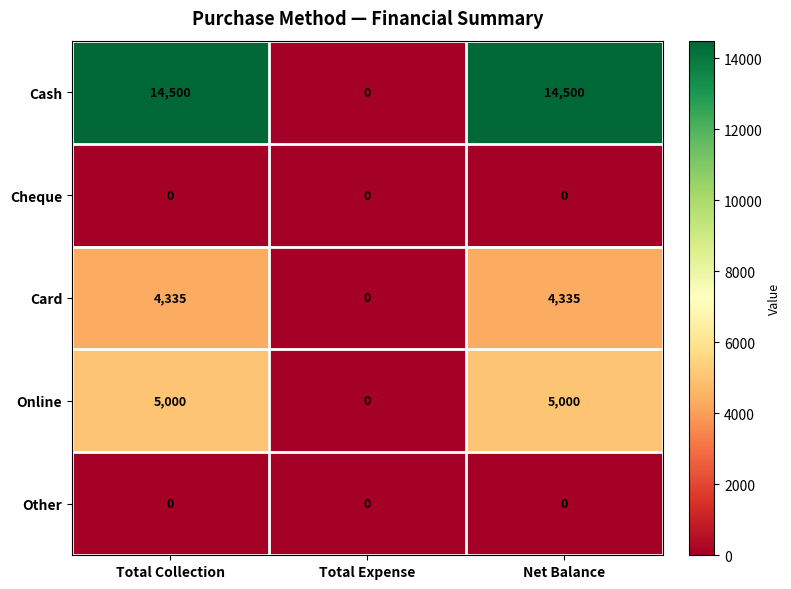

Reading left to right, transcribe all the data shown in this chart.

Cash: Total Collection=14500	Total Expense=0	Net Balance=14500
Cheque: Total Collection=0	Total Expense=0	Net Balance=0
Card: Total Collection=4335	Total Expense=0	Net Balance=4335
Online: Total Collection=5000	Total Expense=0	Net Balance=5000
Other: Total Collection=0	Total Expense=0	Net Balance=0